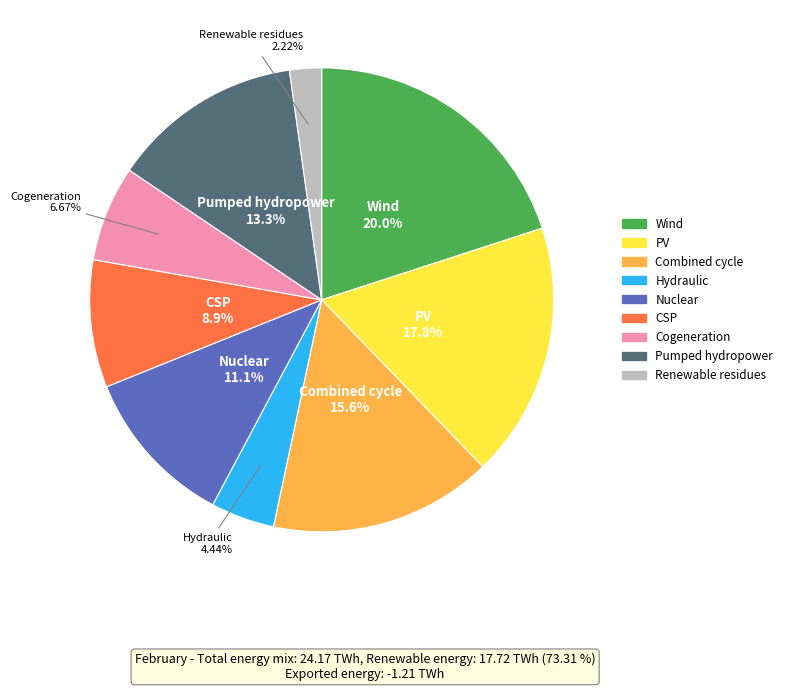

Is there a majority slice in this chart?

No